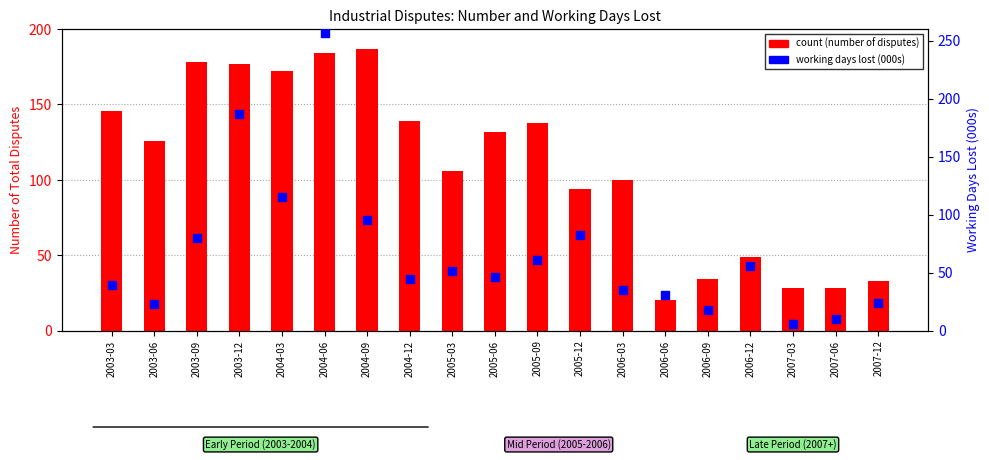

What are all the series names shown in the legend?

count, working days lost (000s)